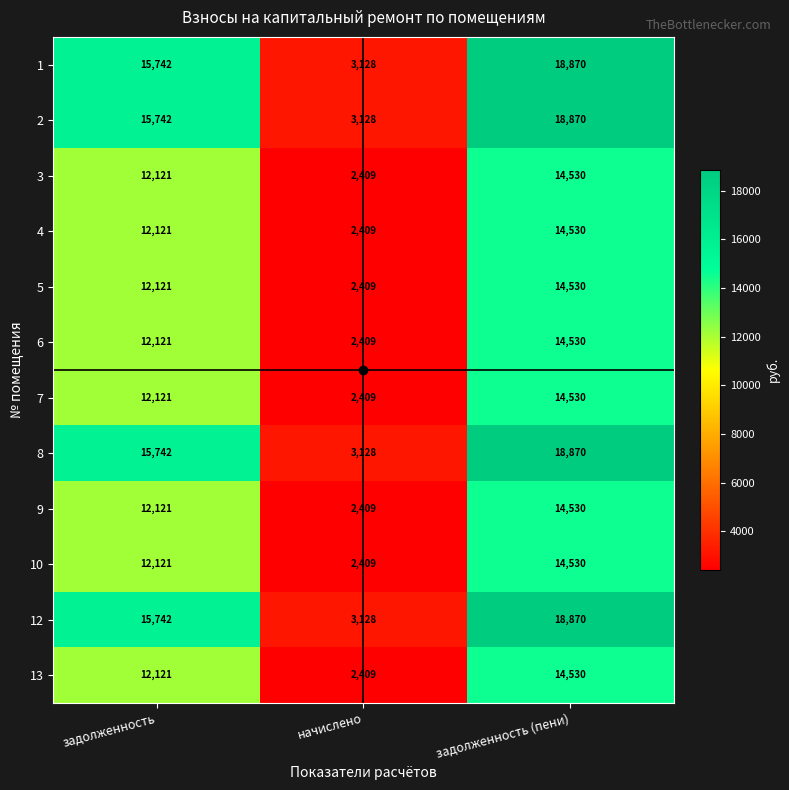

The value of 4 at начислено is 3374. True or false?

False